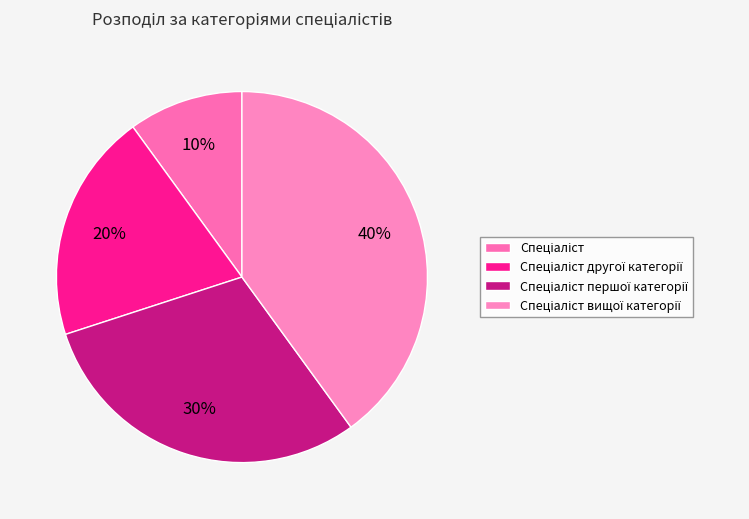

What percentage is NOT represented by Спеціаліст?

90.0%